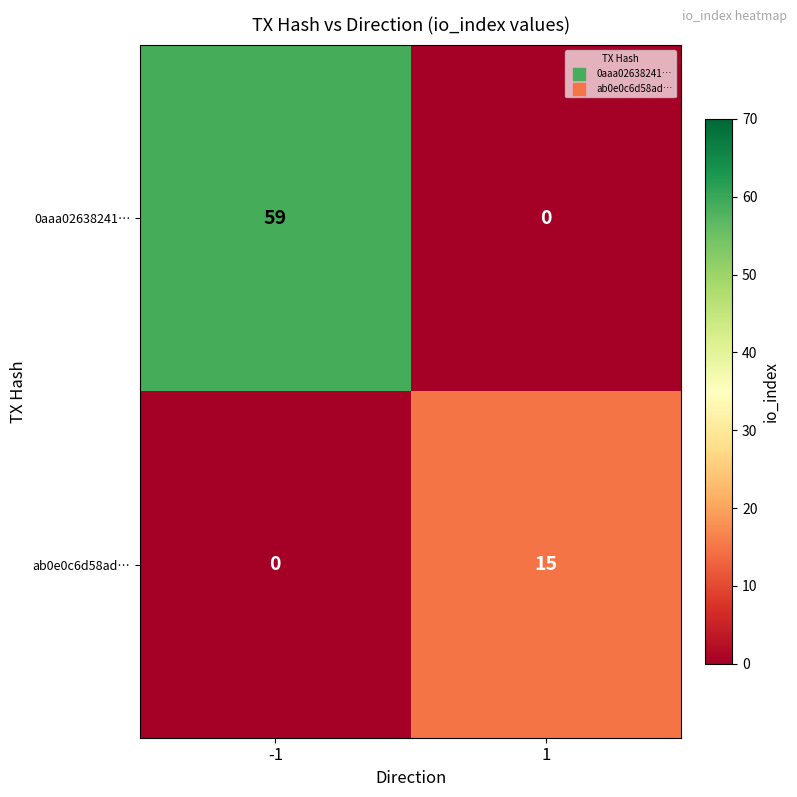

Is it true that 0aaa02638241… equals 0 at 1?

True